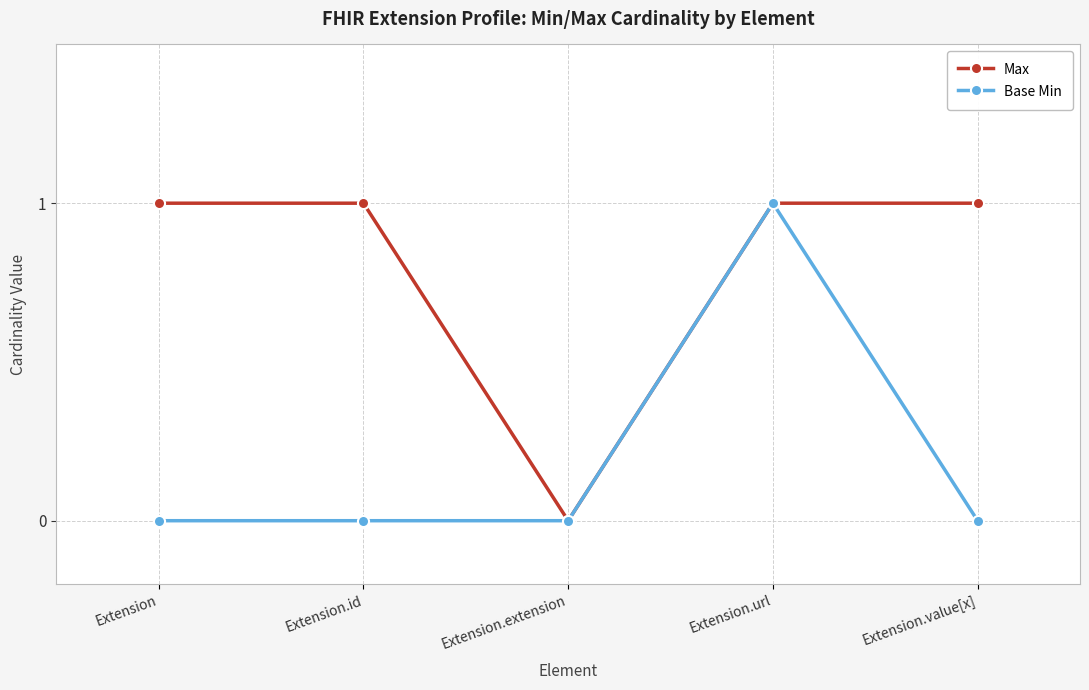

What is the label of the 1st point from the left?

Extension